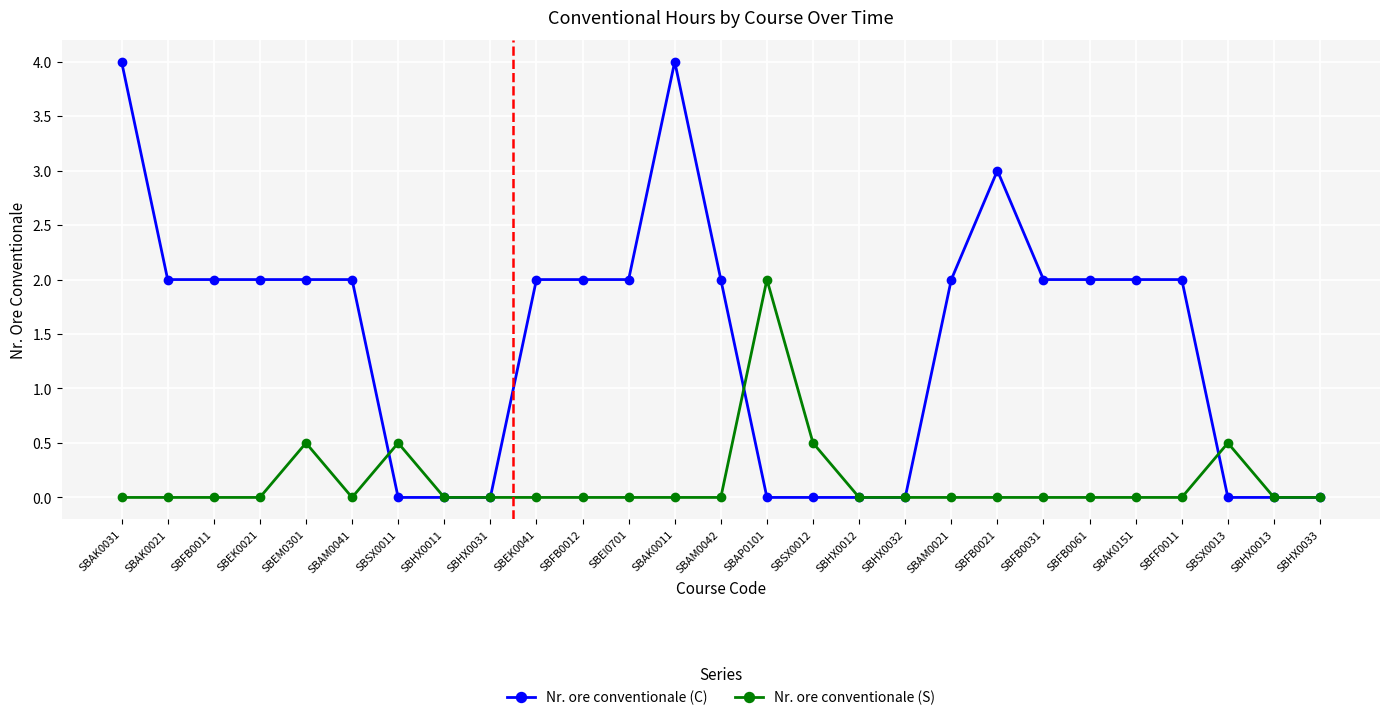

Which series changed the most between SBAP0101 and SBSX0013?

Nr. ore conventionale (S)